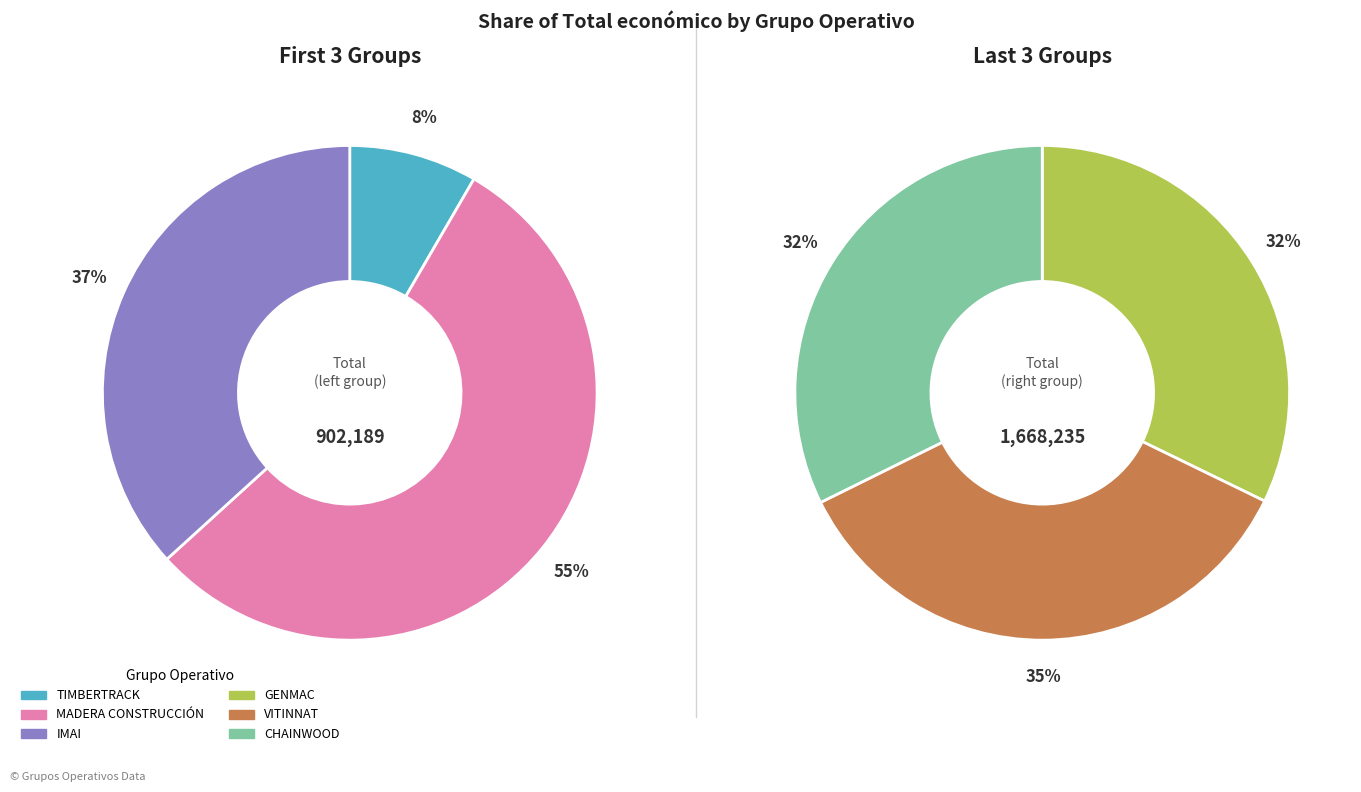

How many segments does this pie chart have?

6